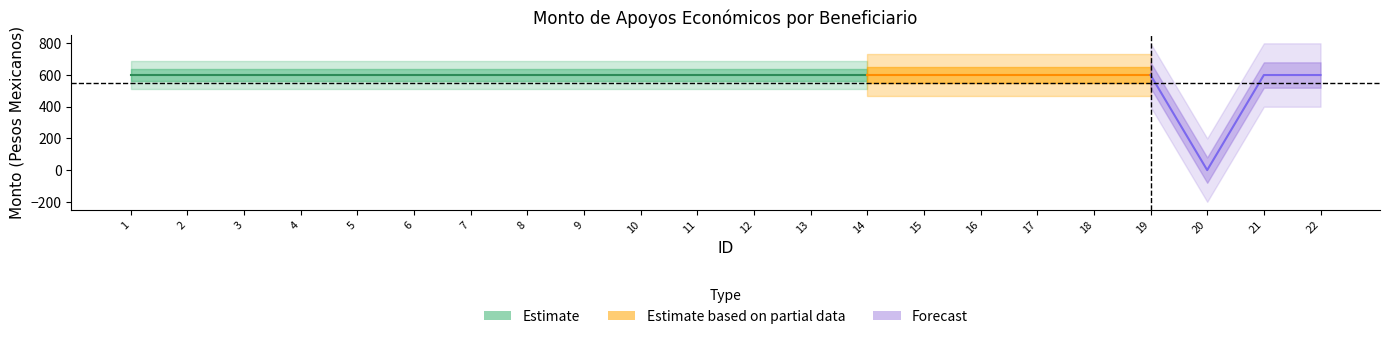

What is the approximate value of Monto bruto at 10?

600